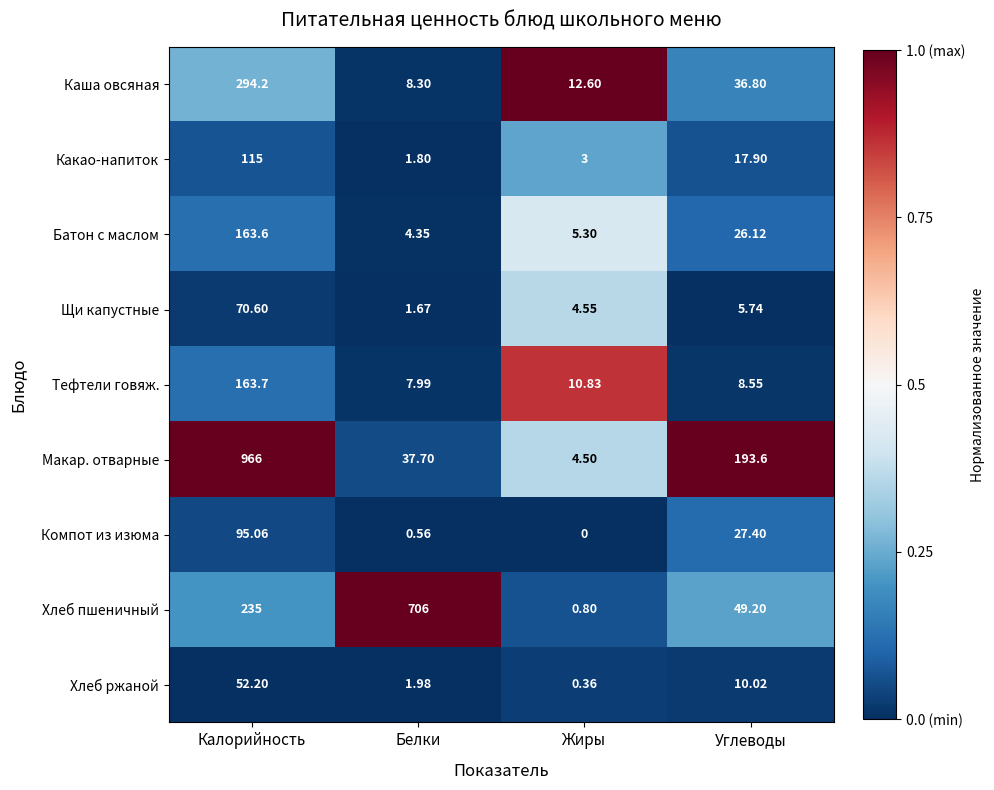

At Жиры, list the series in order from largest to smallest.

Каша овсяная, Тефтели говяж., Батон с маслом, Щи капустные, Макар. отварные, Какао-напиток, Хлеб пшеничный, Хлеб ржаной, Компот из изюма